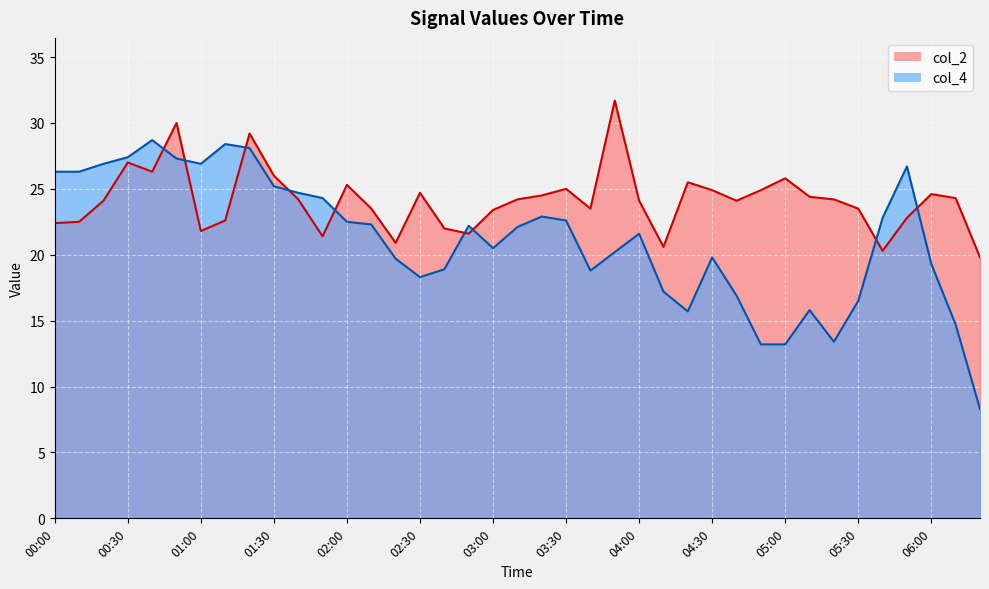

Does the chart display data point markers on the line(s)?

No